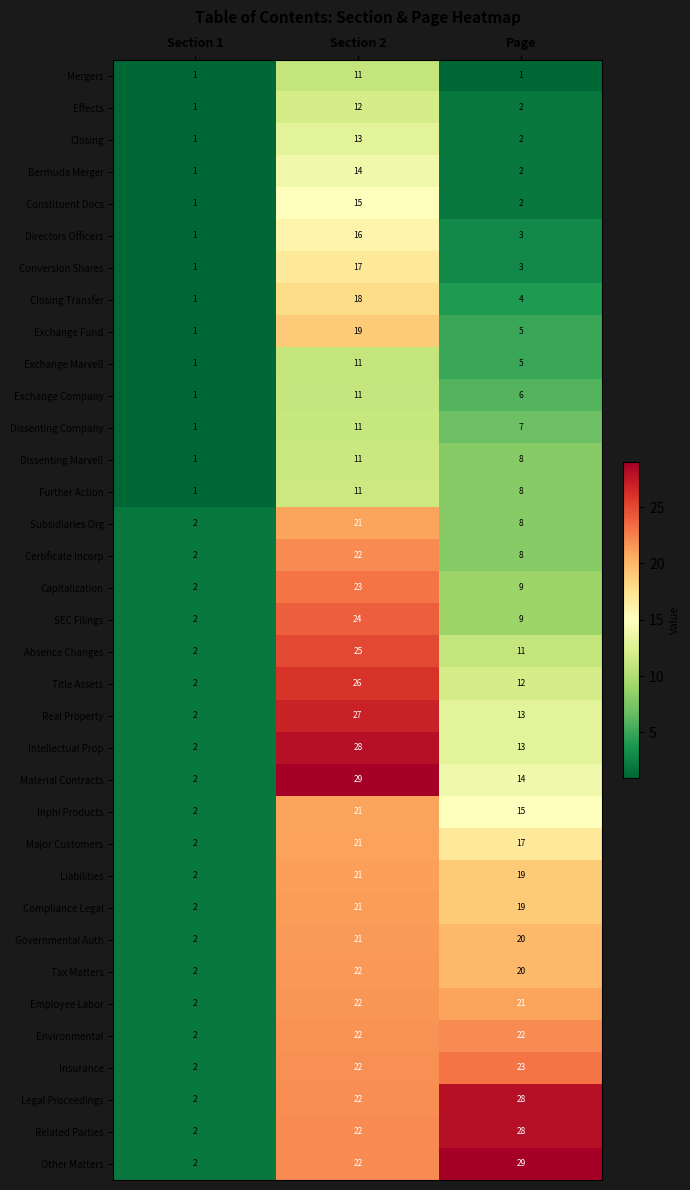

The value of Directors Officers at Section 1 is 1. True or false?

True